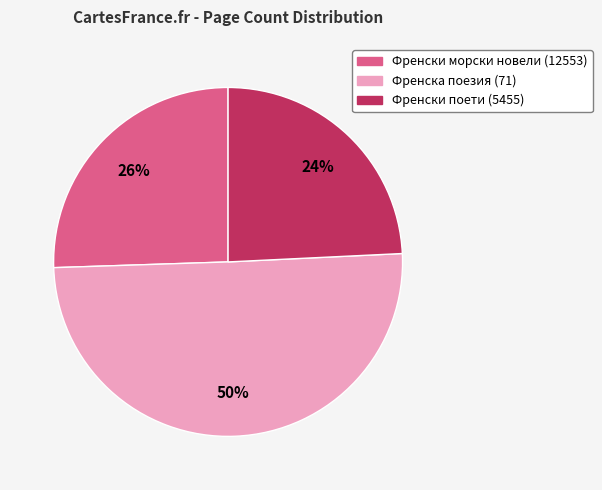

Do Френска поезия (71) and Френски морски новели (12553) together represent more than half of the pie?

Yes